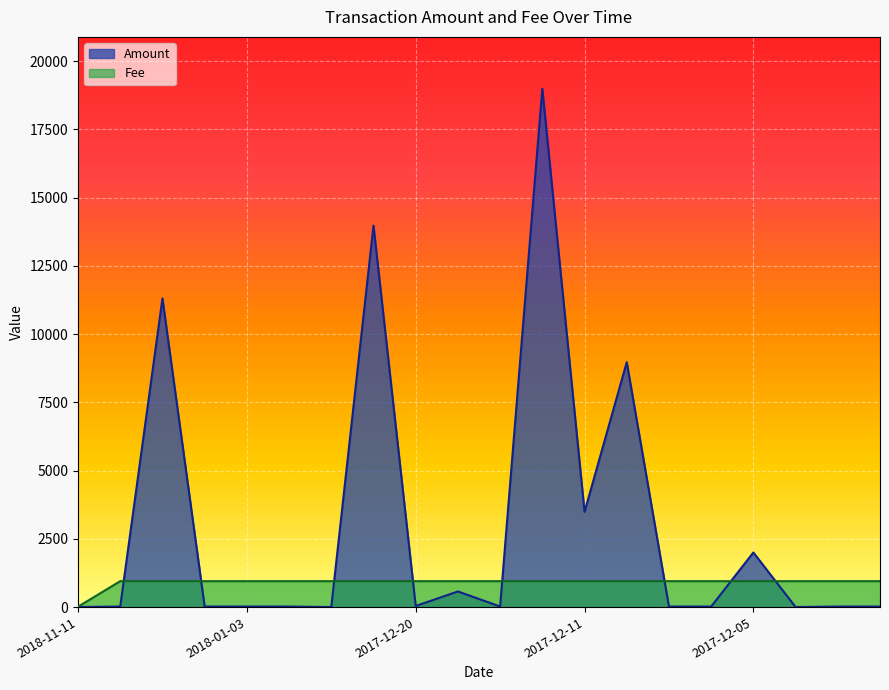

At how many categories does at least one series exceed 4232?

4